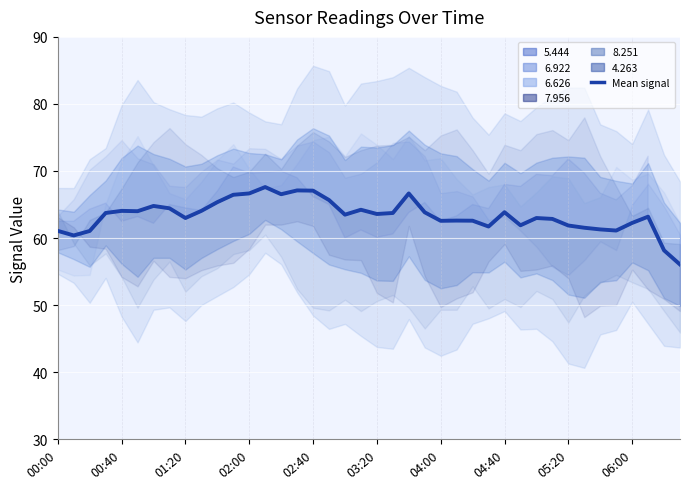

Is it true that the value at 35 is 36.7?

False